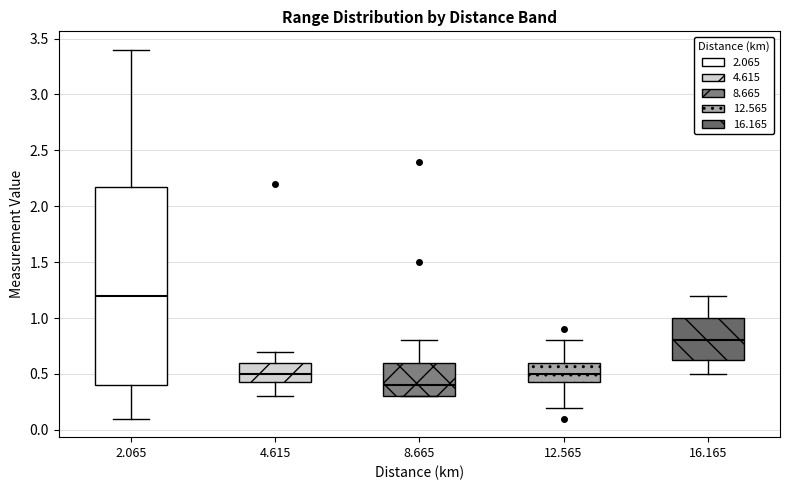

Which box is the tallest, from its lower edge to its upper edge?

2.065